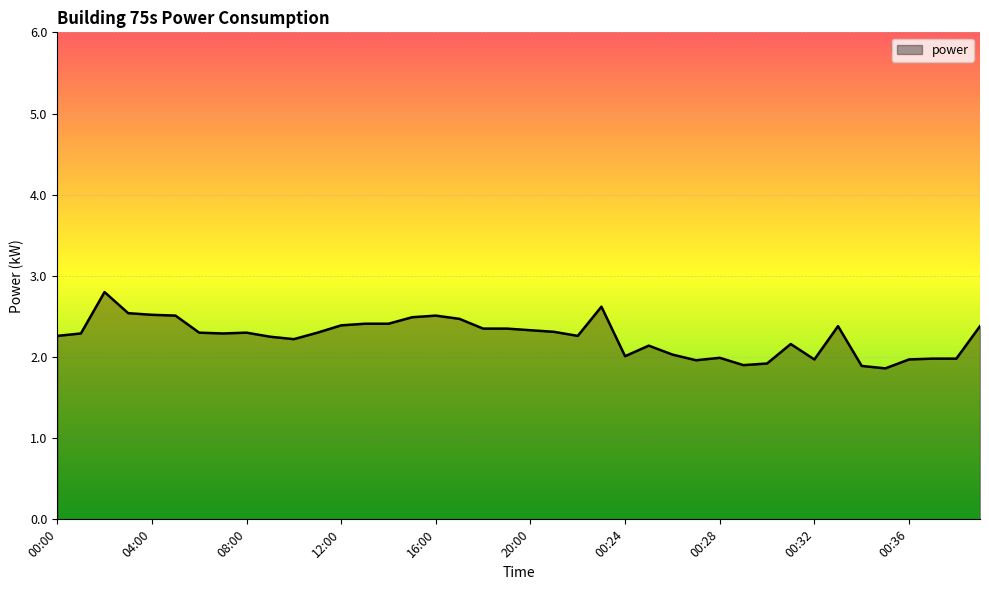

What is the difference between the maximum and minimum values?

0.9